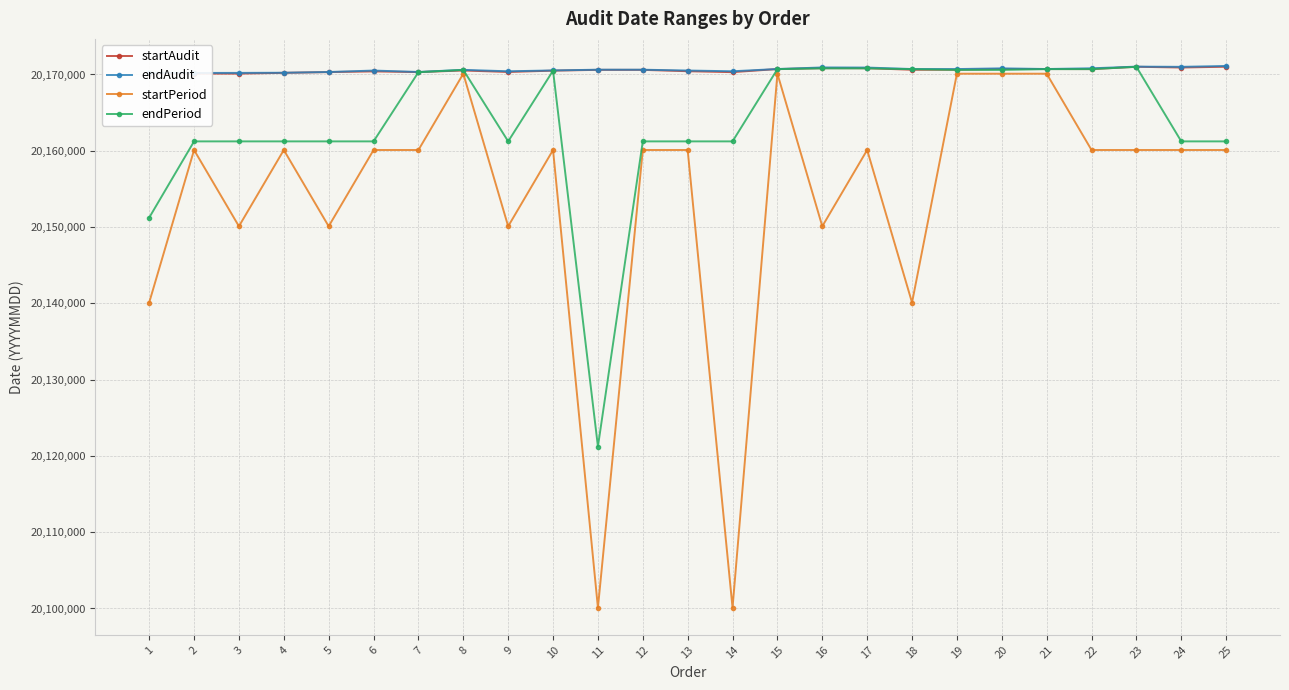

Which category has the highest value in the startAudit series?

25